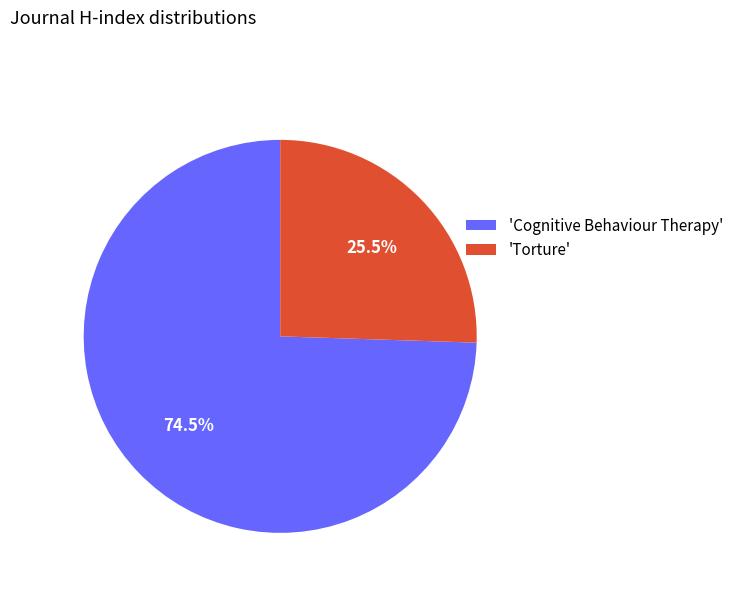

How many slices are in this pie chart?

2